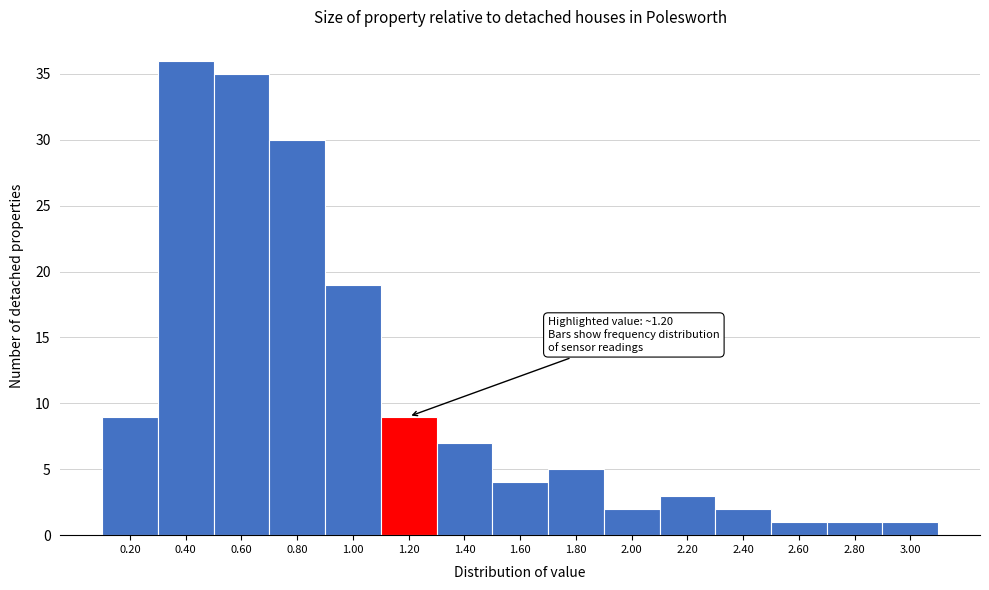

Reading left to right, transcribe all the data shown in this chart.

0.20=9	0.40=36	0.60=35	0.80=30	1.00=19	1.20=9	1.40=7	1.60=4	1.80=5	2.00=2	2.20=3	2.40=2	2.60=1	2.80=1	3.00=1